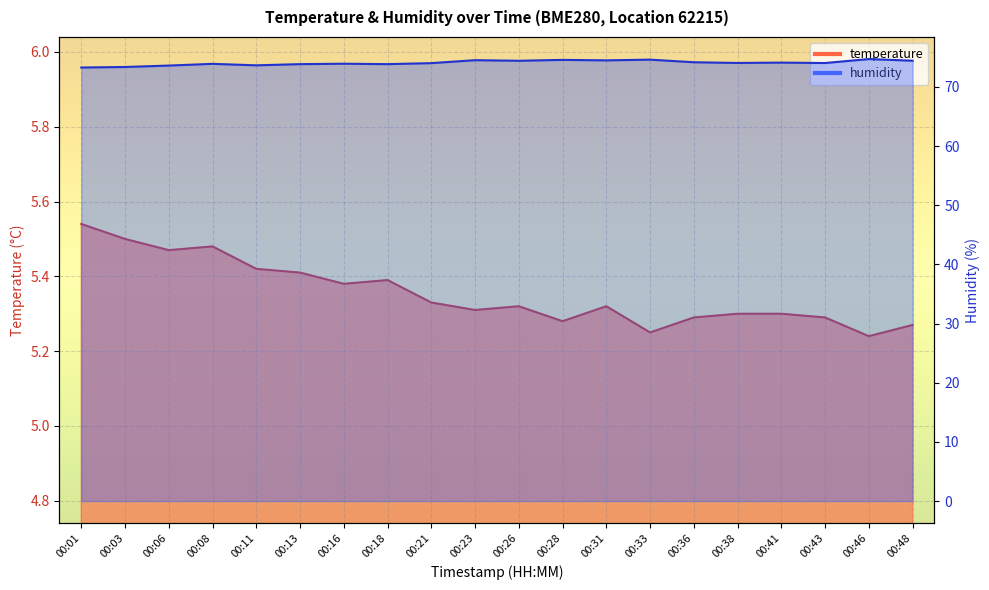

The temperature series shows 1.4 at 00:41. True or false?

False